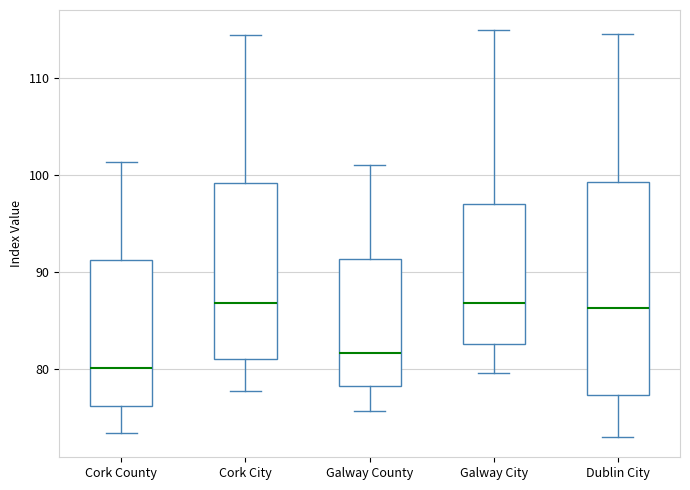

Where is the lower edge of the box for Galway County on the y-axis? The values are not printed on the chart, so give them approximately, as read against the axis.

78